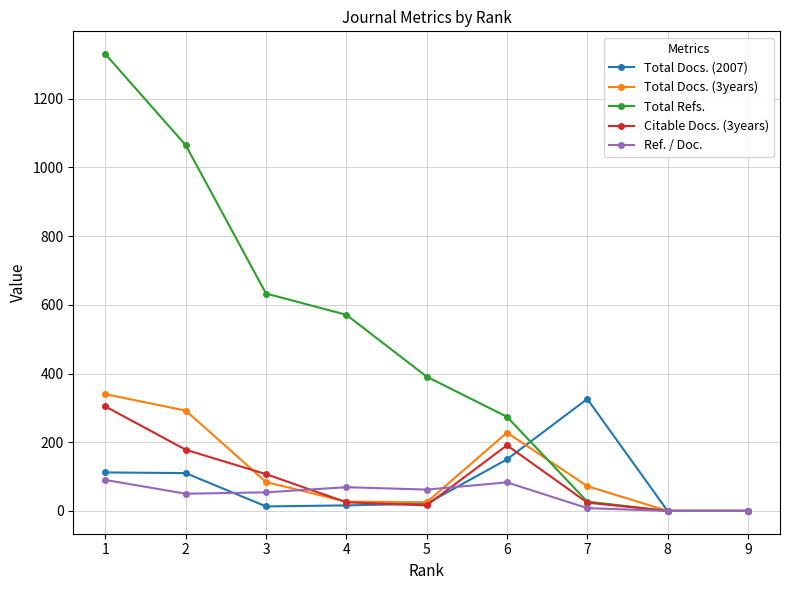

At which category is the sum across all series the highest?

1